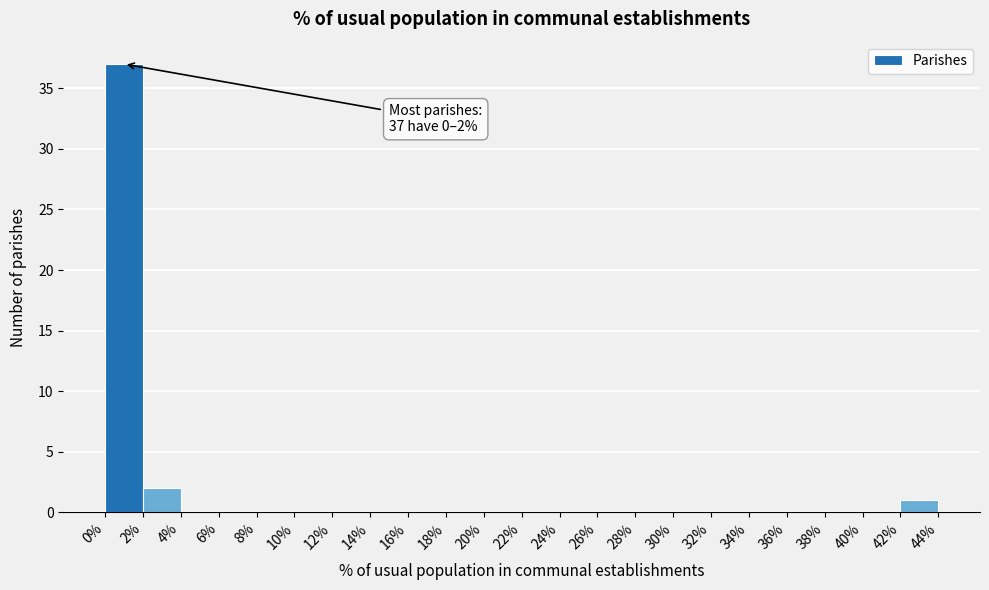

Which range on the x-axis has the tallest bar?

0% to 2%